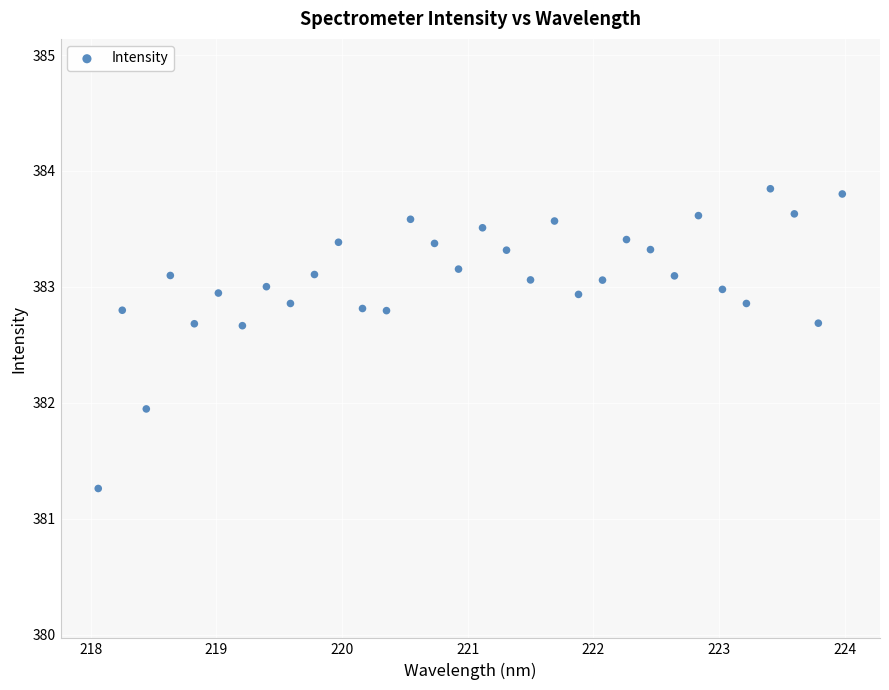

What Y value in the scatter plot is closest to 382?

381.9